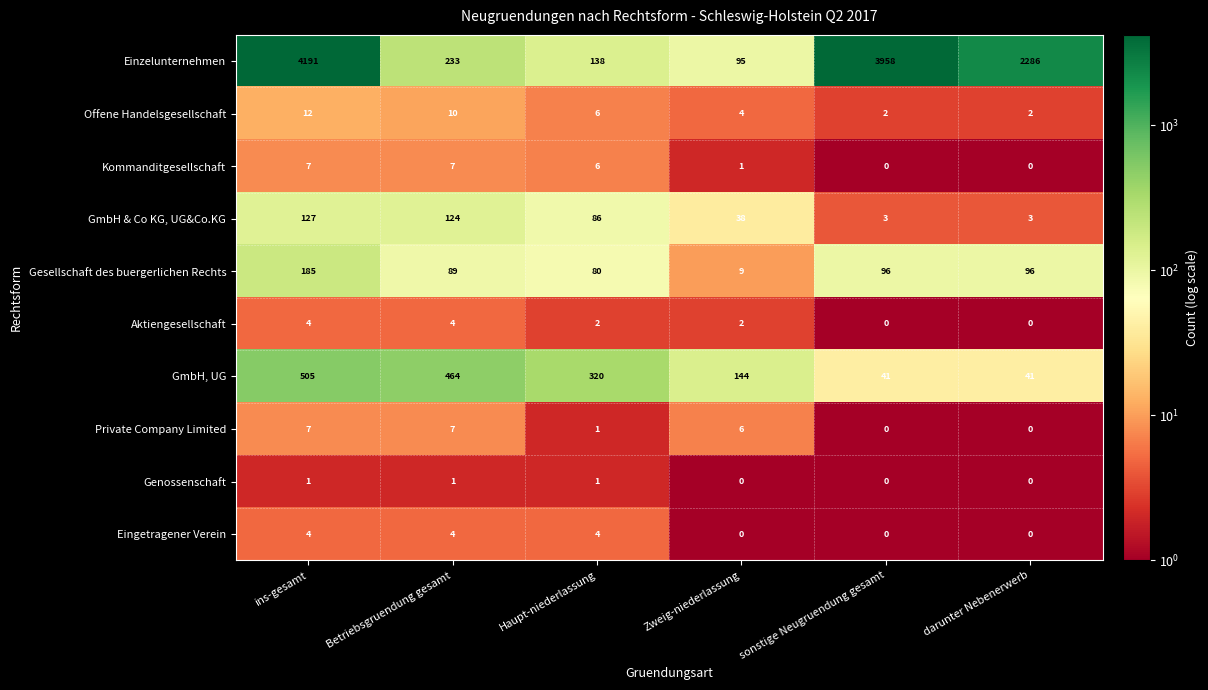

At how many categories does at least one series exceed 1205?

3